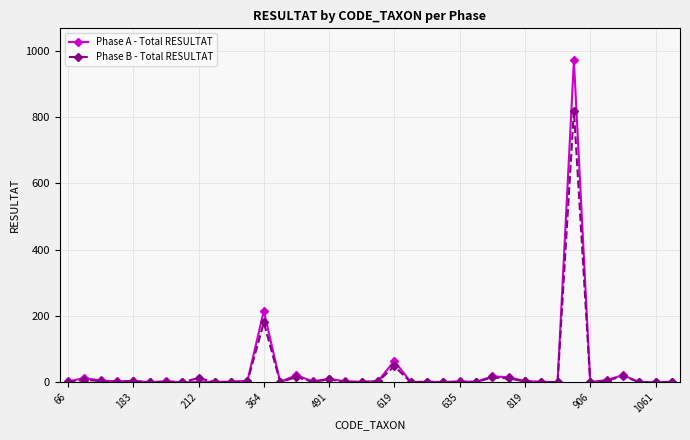

Rank the series by their maximum value, from highest to lowest.

Phase A - Total RESULTAT, Phase B - Total RESULTAT